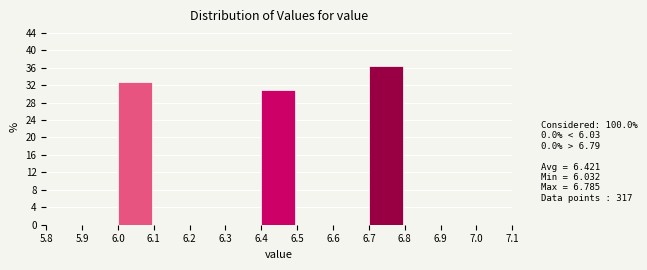

Over which range of the x-axis is the bar tallest?

6.7 to 6.8